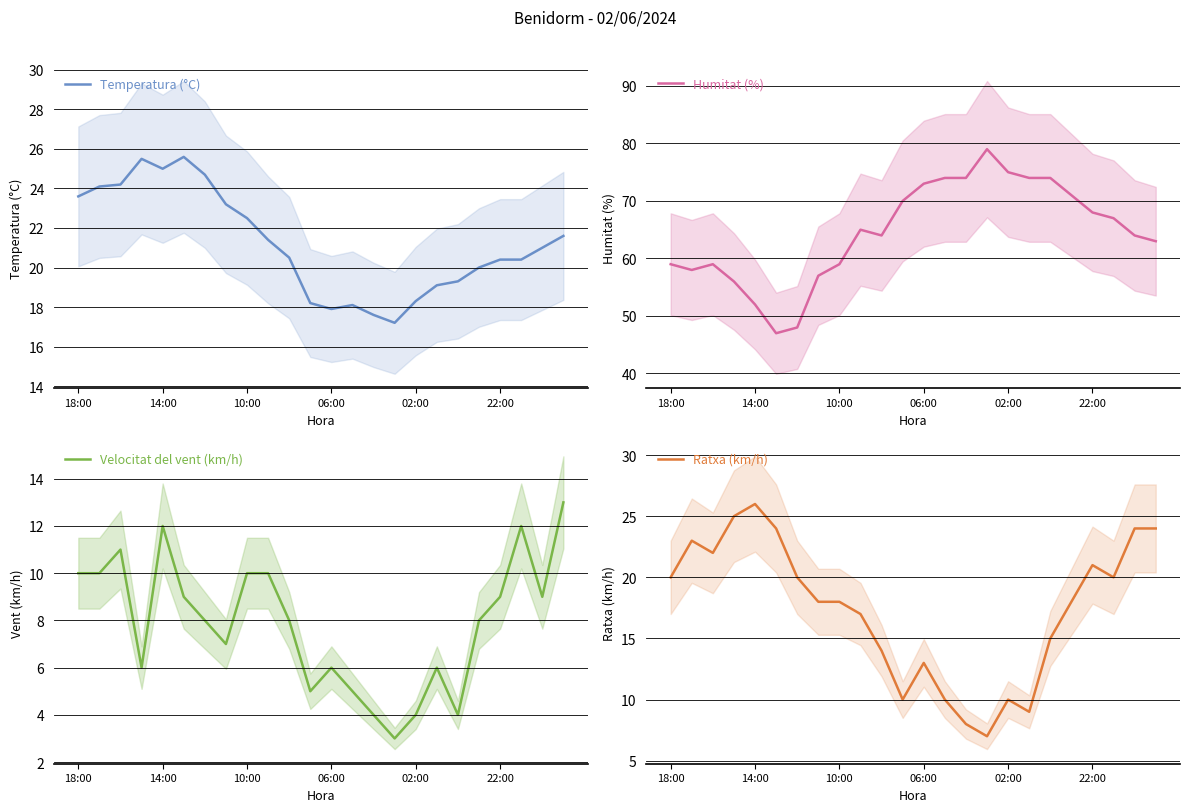

Rank the series by their maximum value, from highest to lowest.

Humitat (%), Ratxa (km/h), Temperatura (°C), Velocitat del vent (km/h)